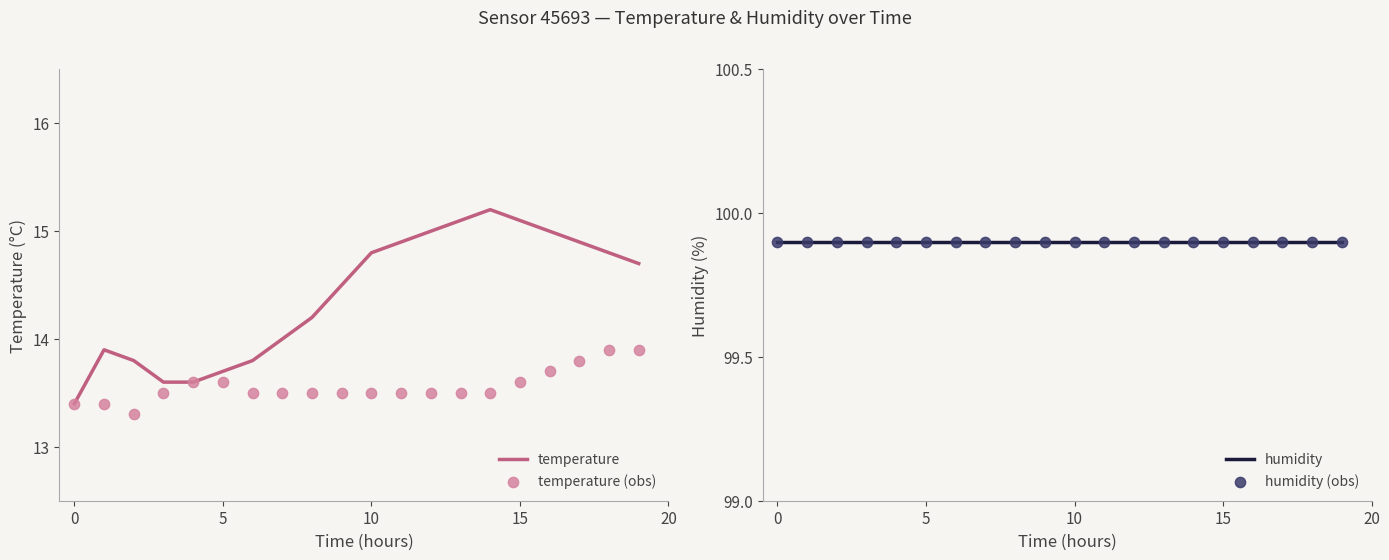

Which series has the largest total across all categories?

humidity